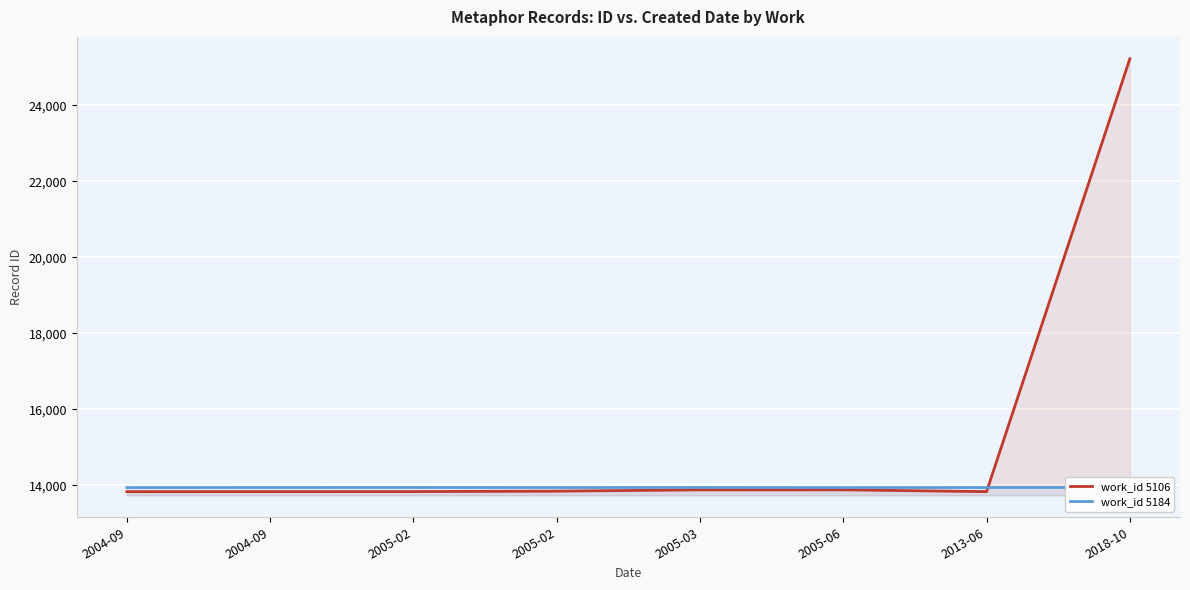

Which series has the largest range (max minus min)?

work_id 5106